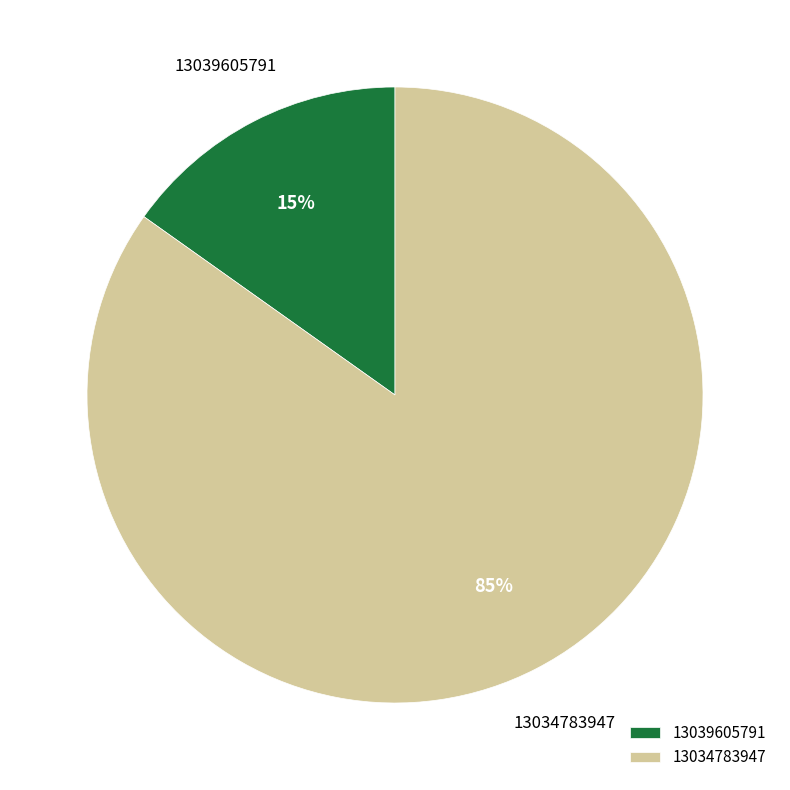

To the nearest percent, what percentage of the pie is 13039605791?

15%